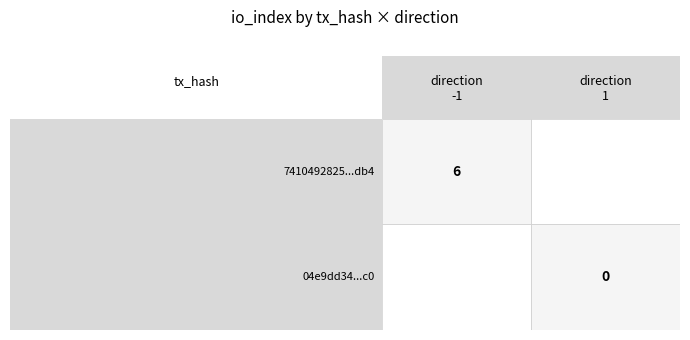

Rank the series by their maximum value, from lowest to highest.

04e9dd34a0790bae8a8a0c7f2cc7a92279d43c0, 7410492825f363c155fd2227c672e140eeebdb4